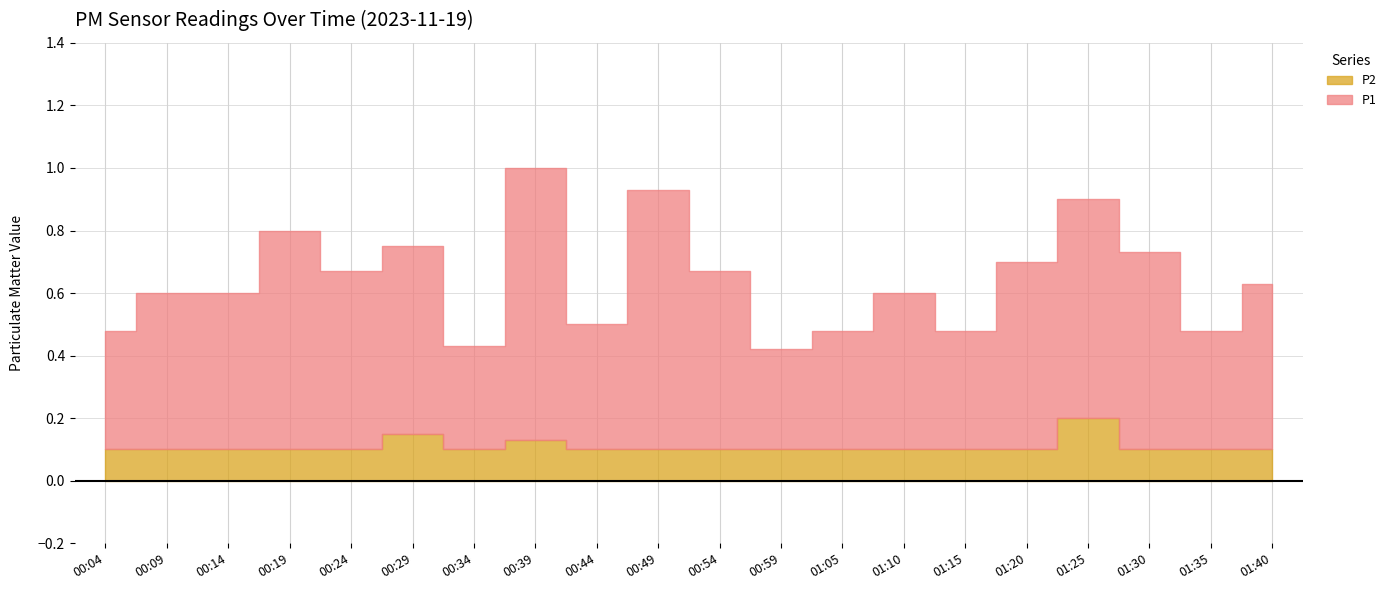

Between 00:54 and 01:15, which series saw the biggest shift?

P1